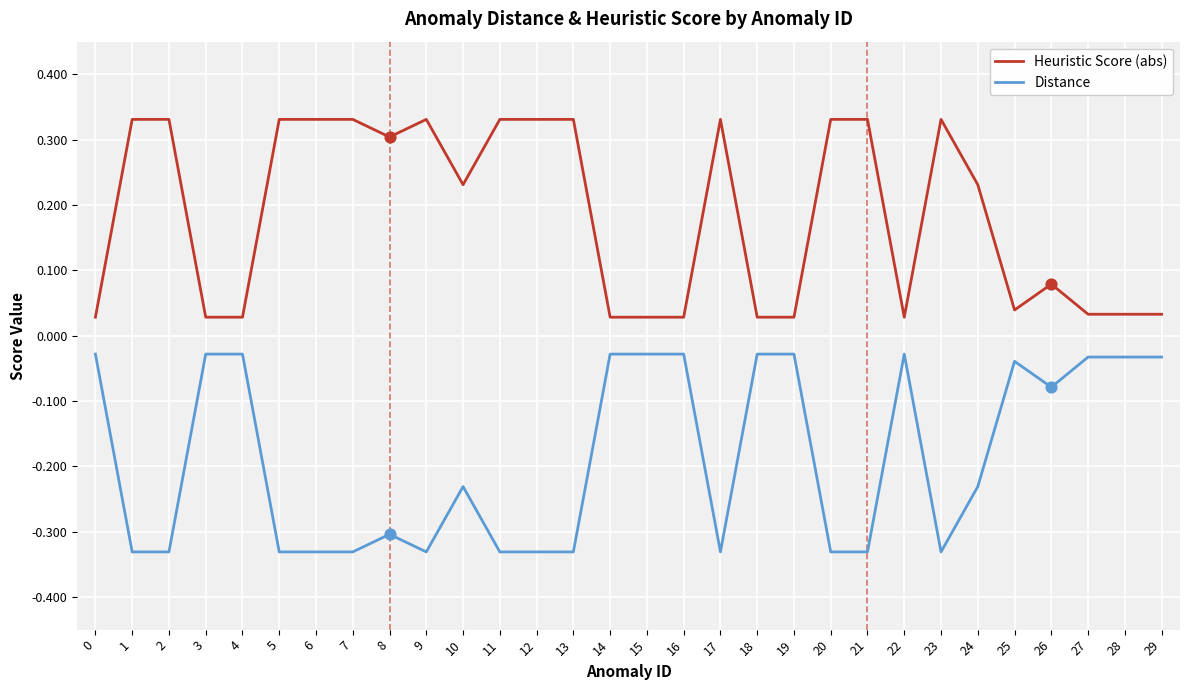

What is the difference between the highest and lowest values at 9?

0.7